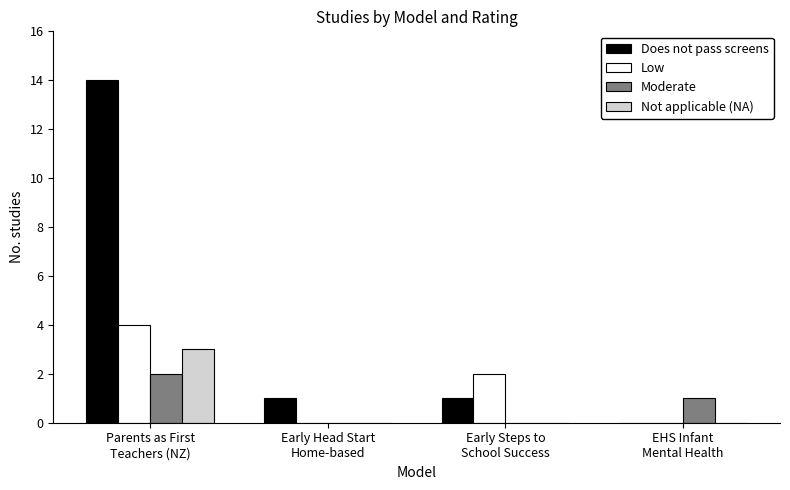

How many groups of bars are there?

4